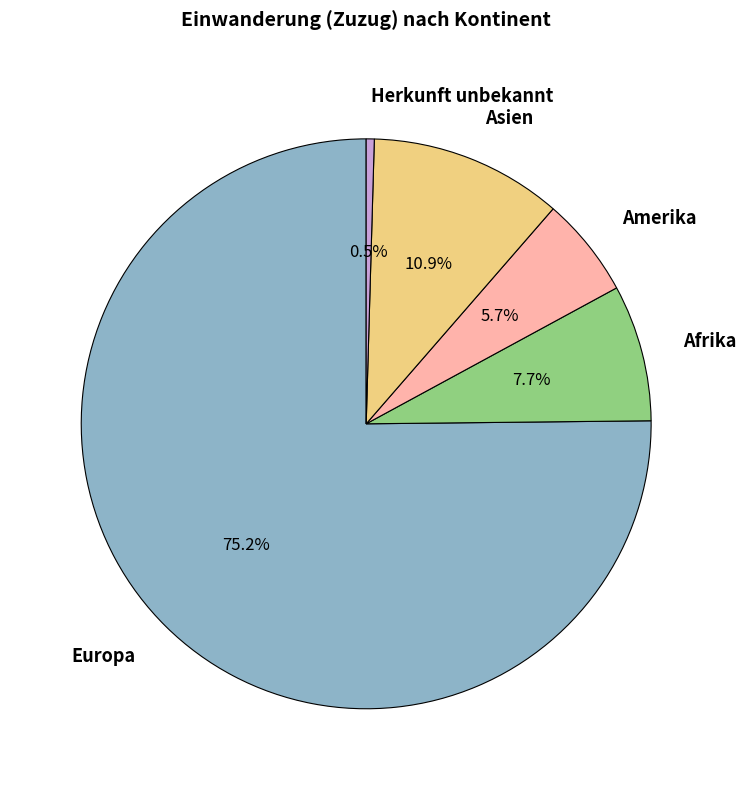

What is the smallest slice in the pie chart?

Herkunft unbekannt